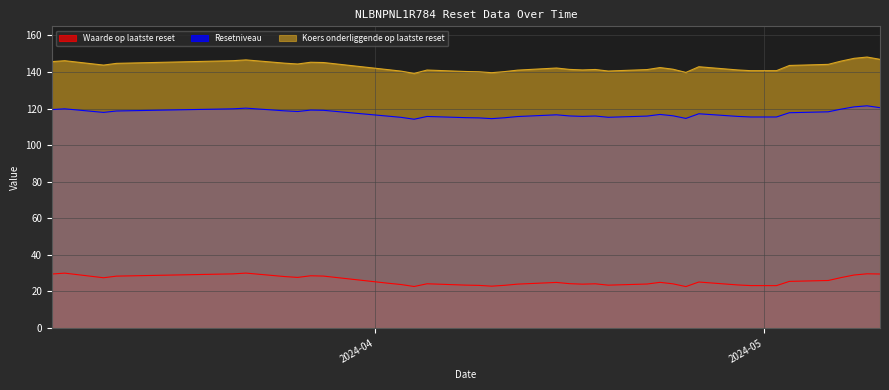

True or false: Resetniveau and Koers onderliggende op laatste reset cross at least once.

False